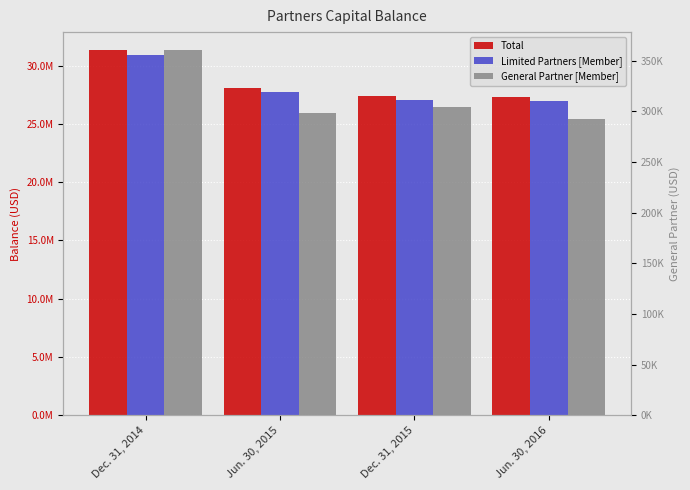

The value of Limited Partners [Member] at Dec. 31, 2014 is 53710279. True or false?

False